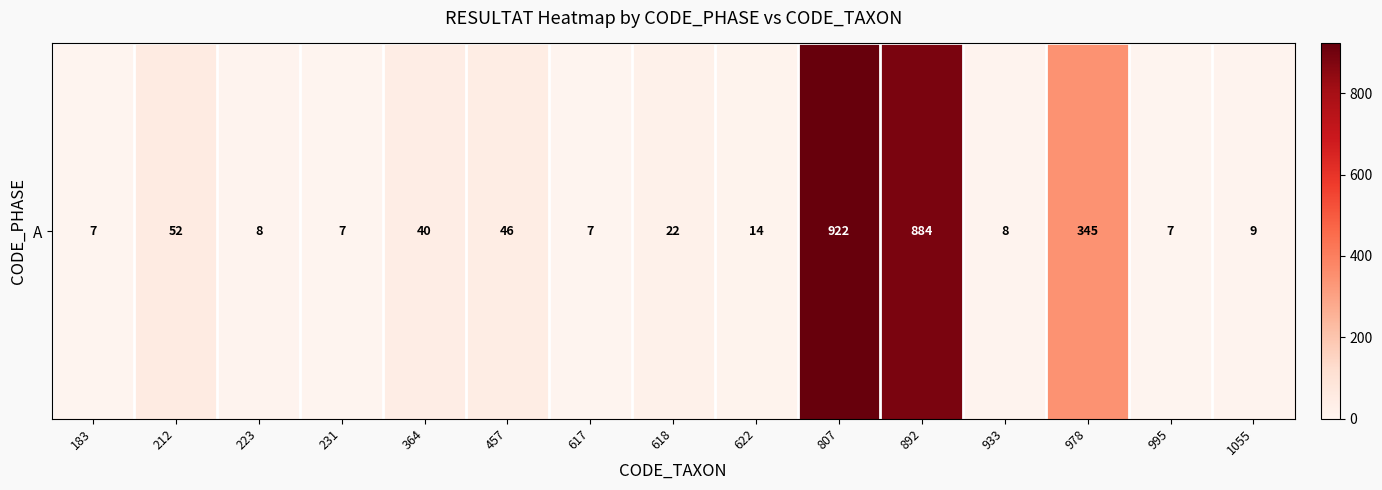

Count the number of values greater than 14.

7